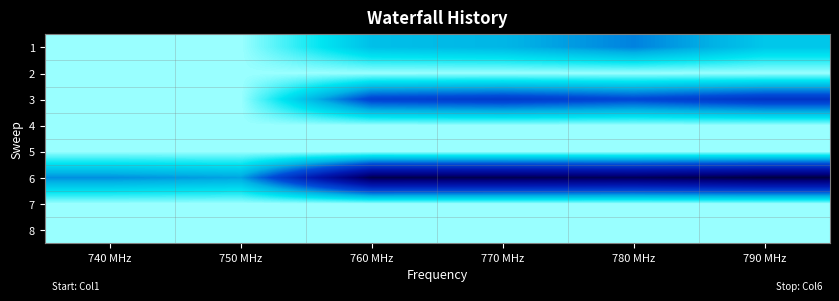

Which category has the lowest value across all series?

790 MHz